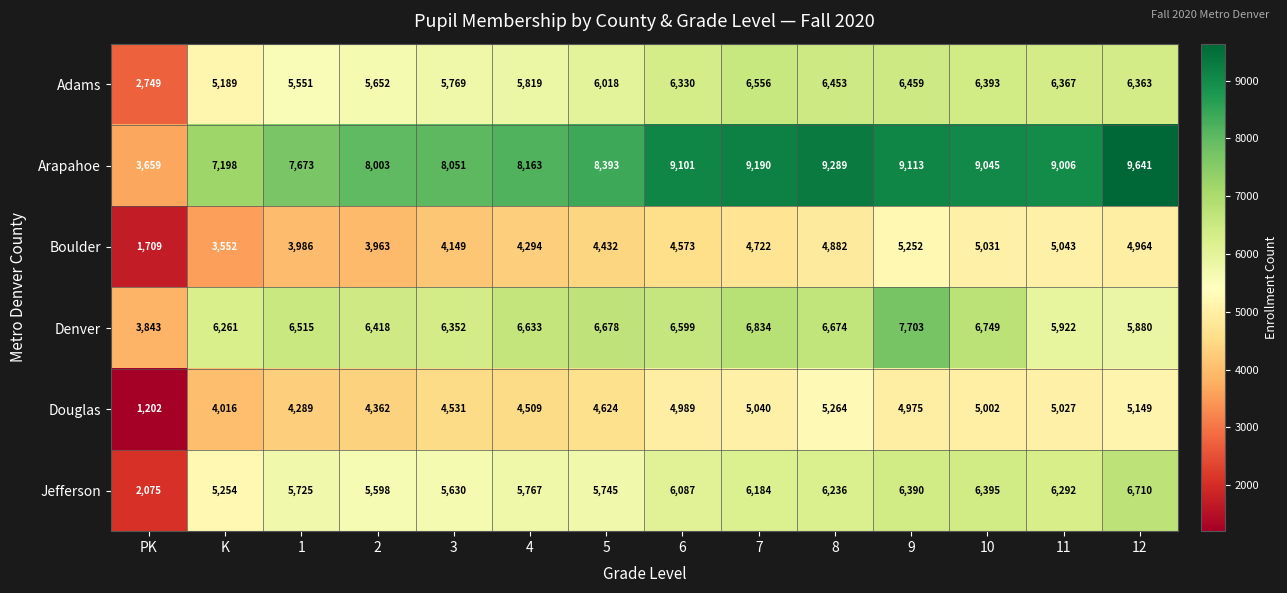

Which series has the largest range (max minus min)?

Arapahoe